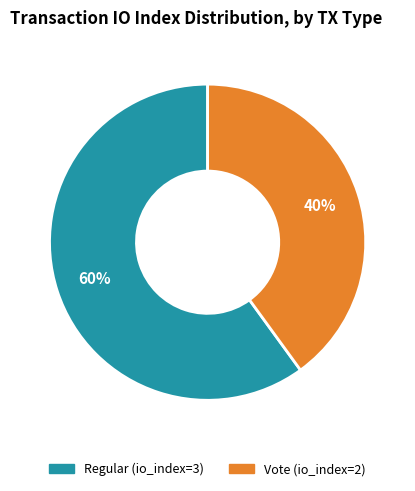

Which slice is the smallest?

Vote (io_index=2)